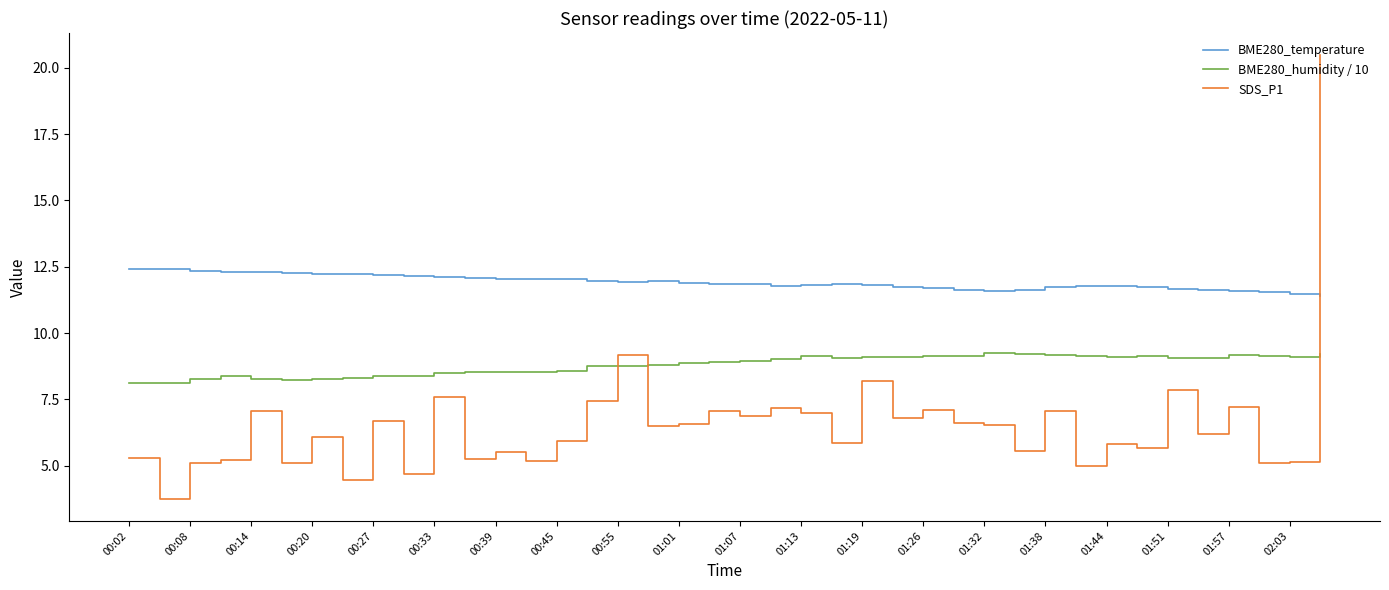

How many intersections are there between SDS_P1 and BME280_humidity / 10?

3